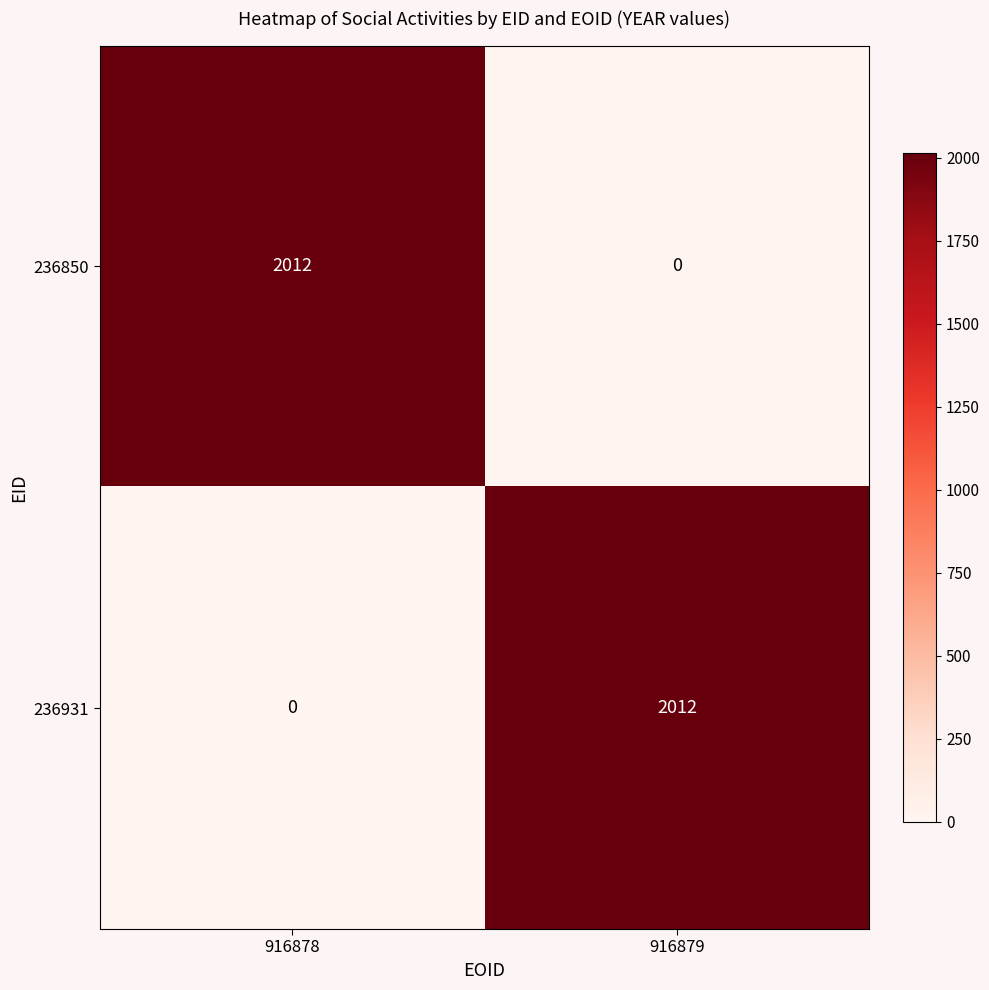

Reading left to right, what are all the values shown in this chart?

236850: 2012	0
236931: 0	2012